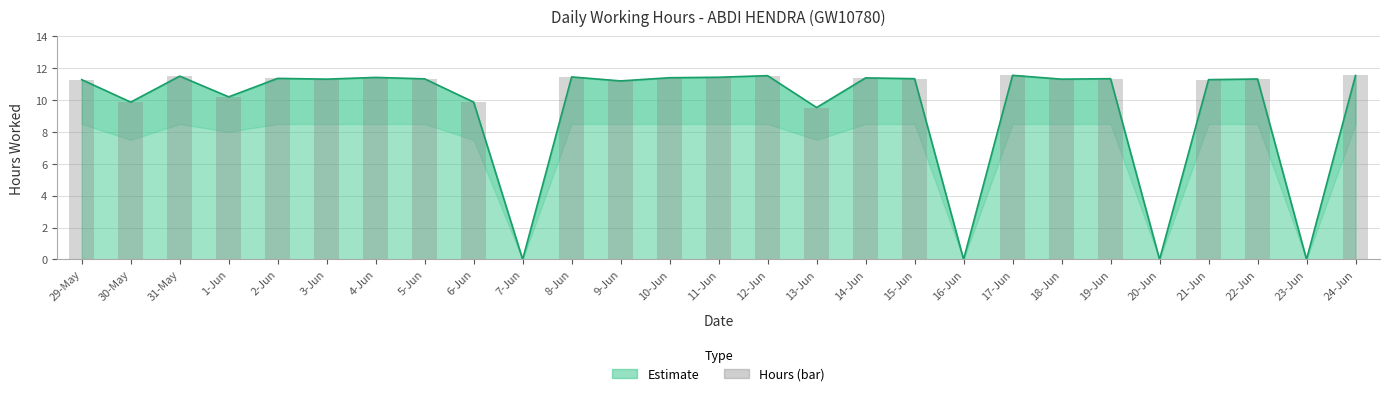

How many values in the Daily Hours (bar) series exceed 11?

19